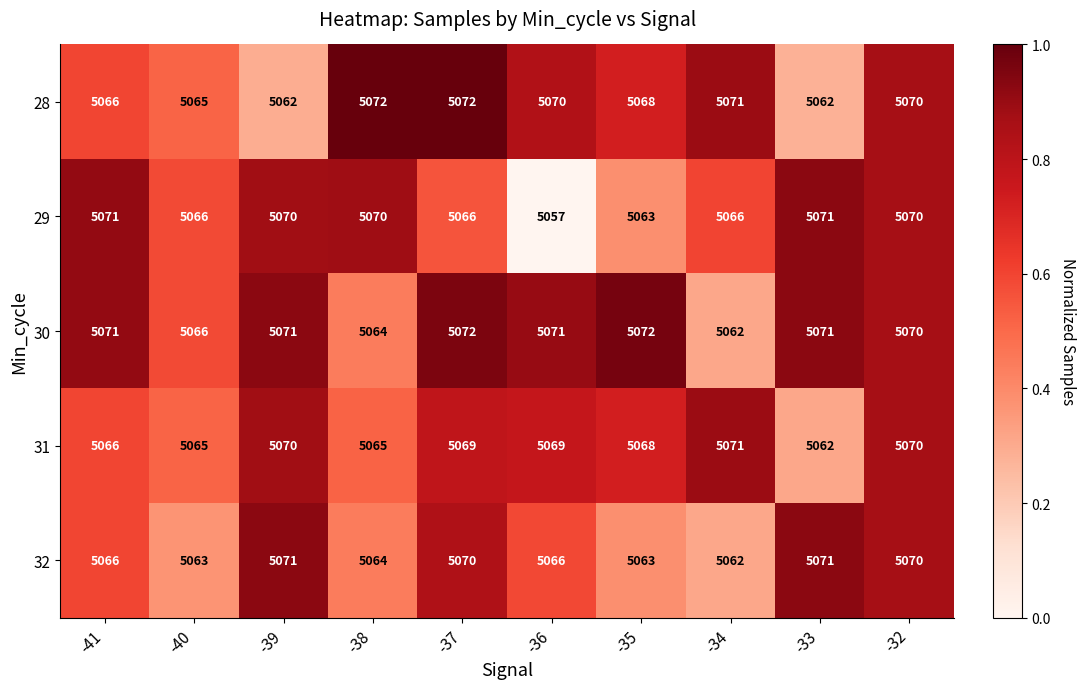

Is it true that 30 equals 5071 at -36?

True